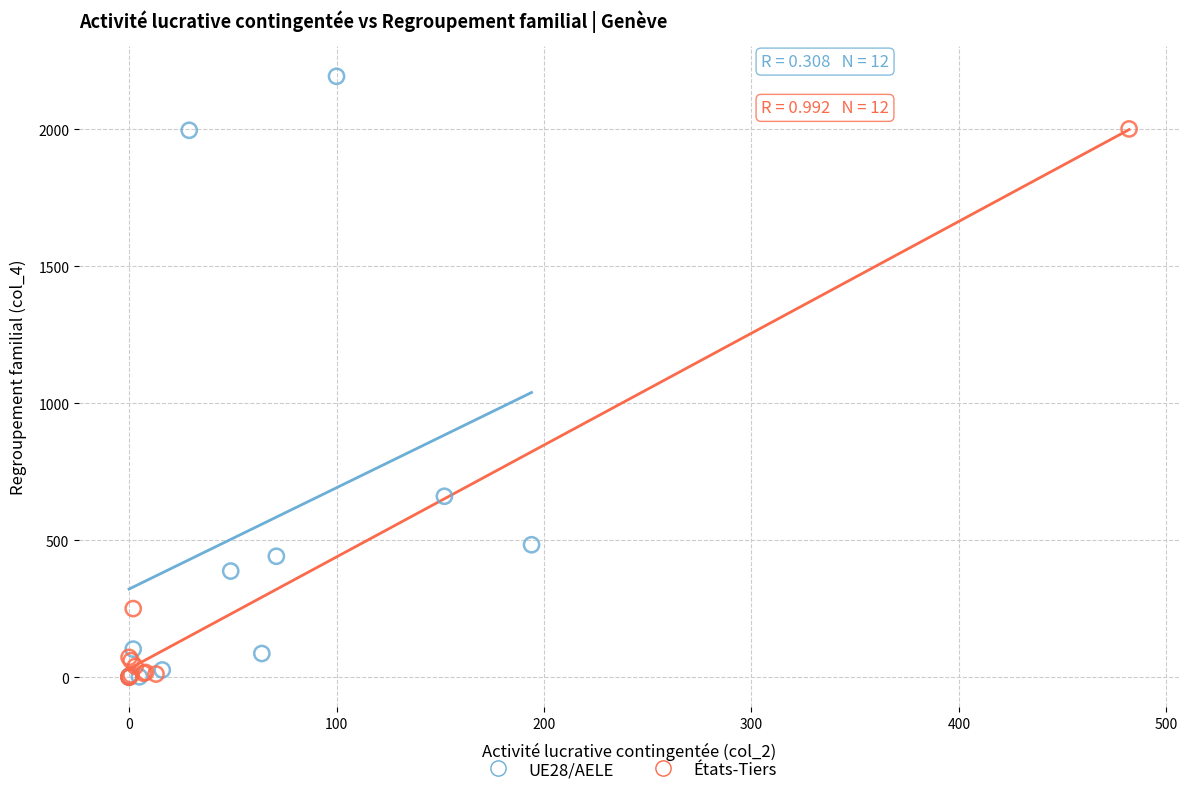

Which series reaches the maximum Y coordinate?

UE28/AELE